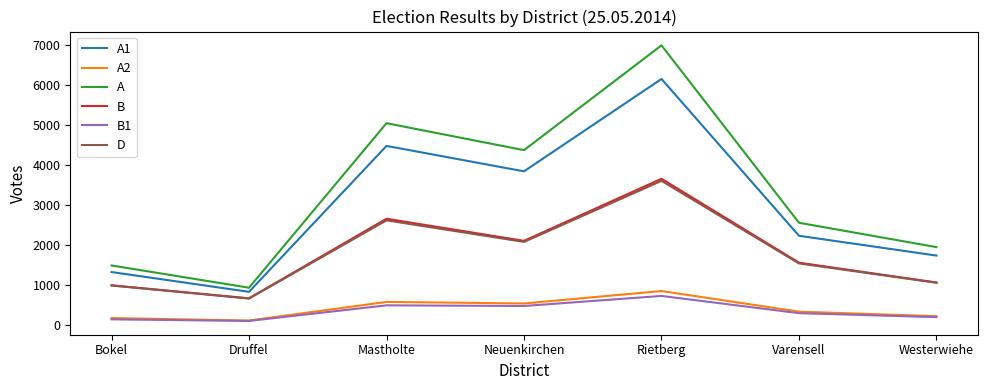

What is the spread (max minus min) of values at Westerwiehe?

1756